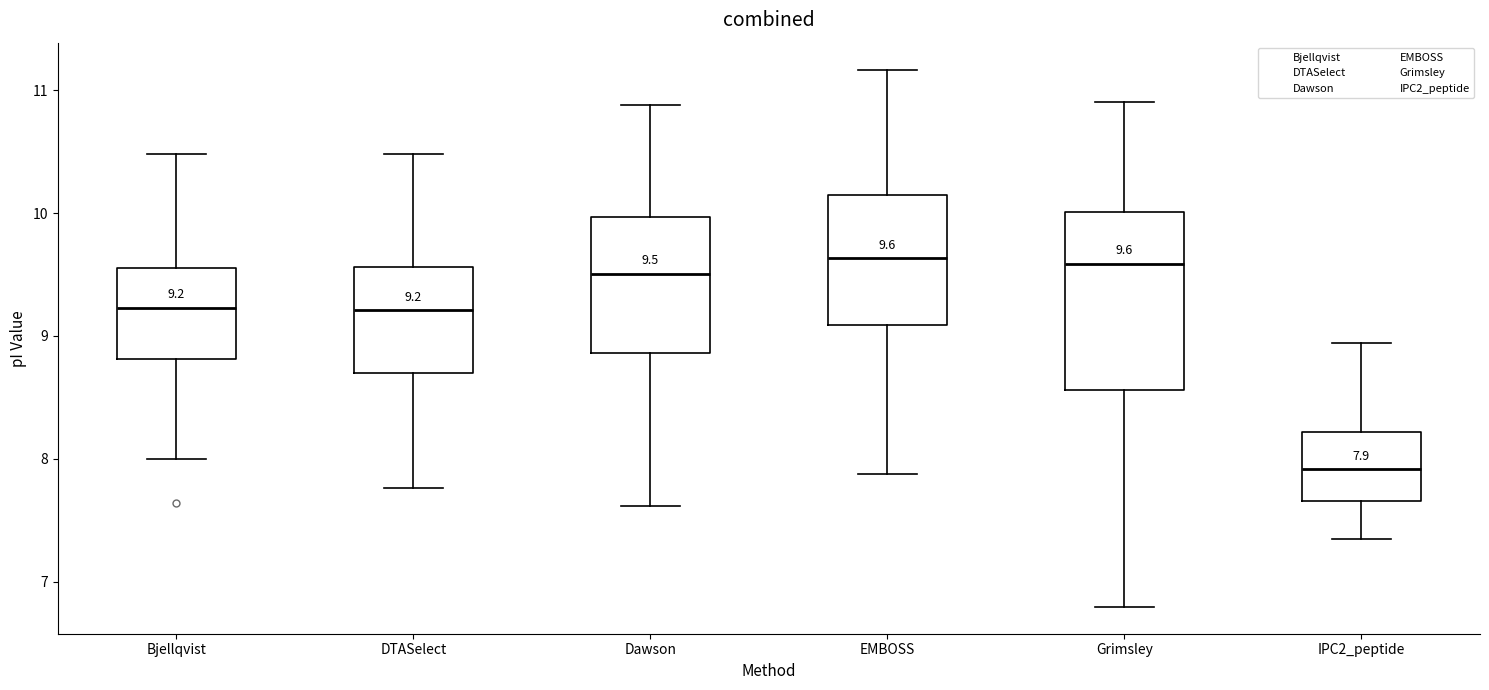

Comparing the boxes themselves (not the whiskers), which one is the tallest?

Grimsley